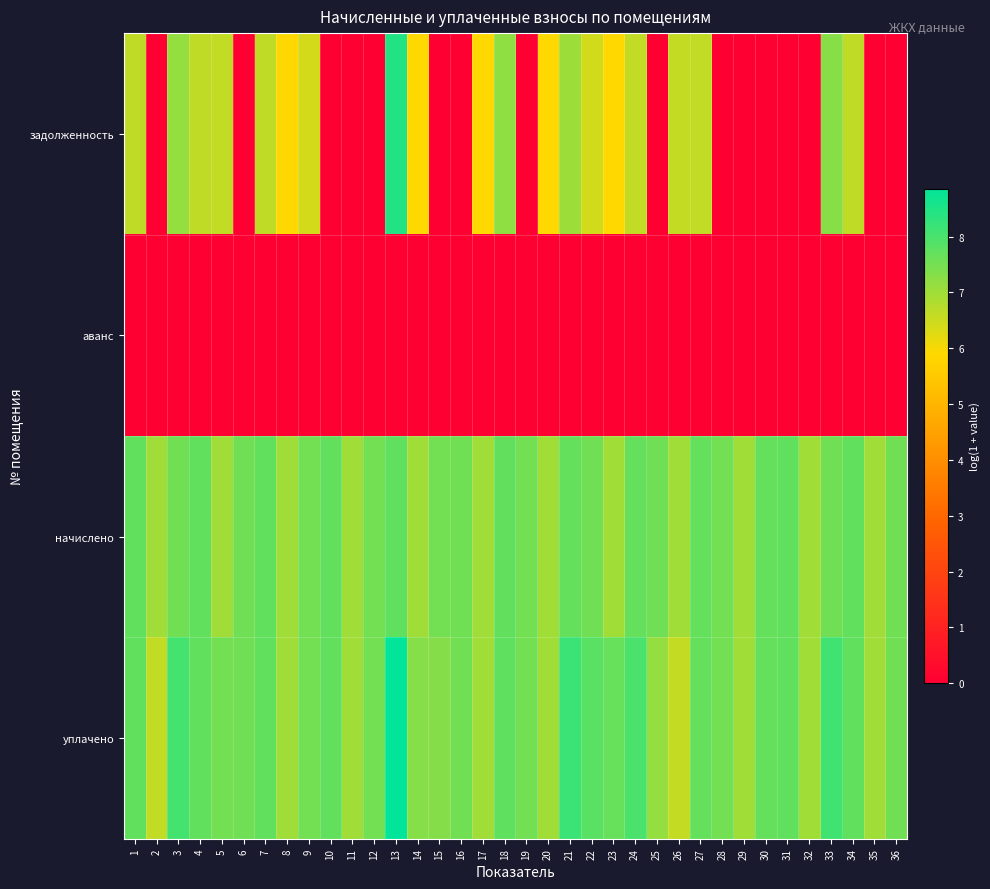

Between 17 and 35, which series saw the biggest shift?

задолженность